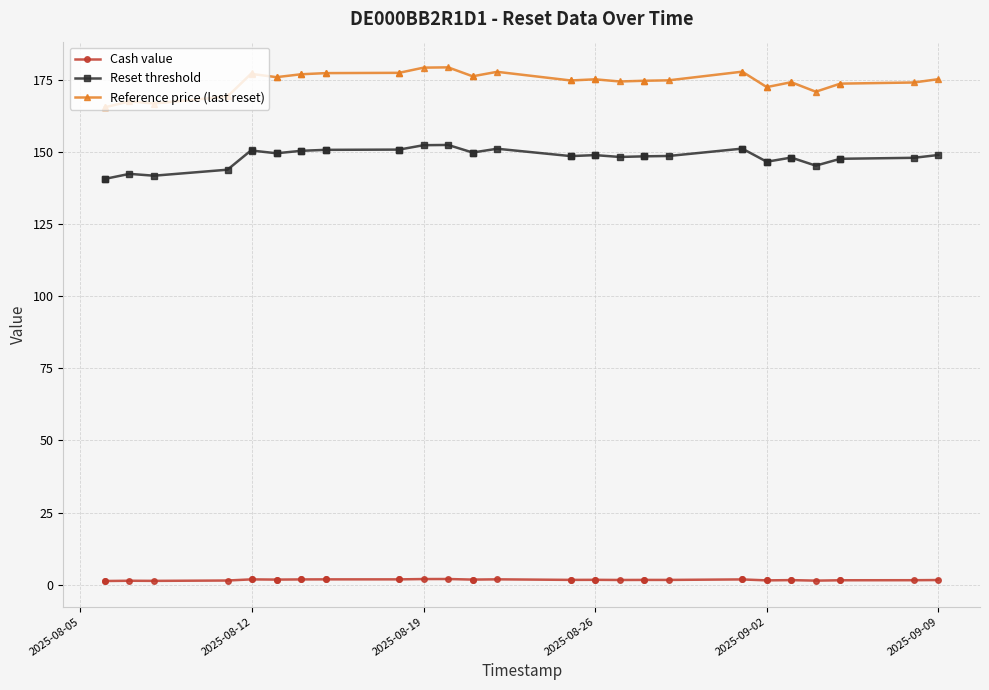

Is it true that Cash value equals 1.0 at 24?

False